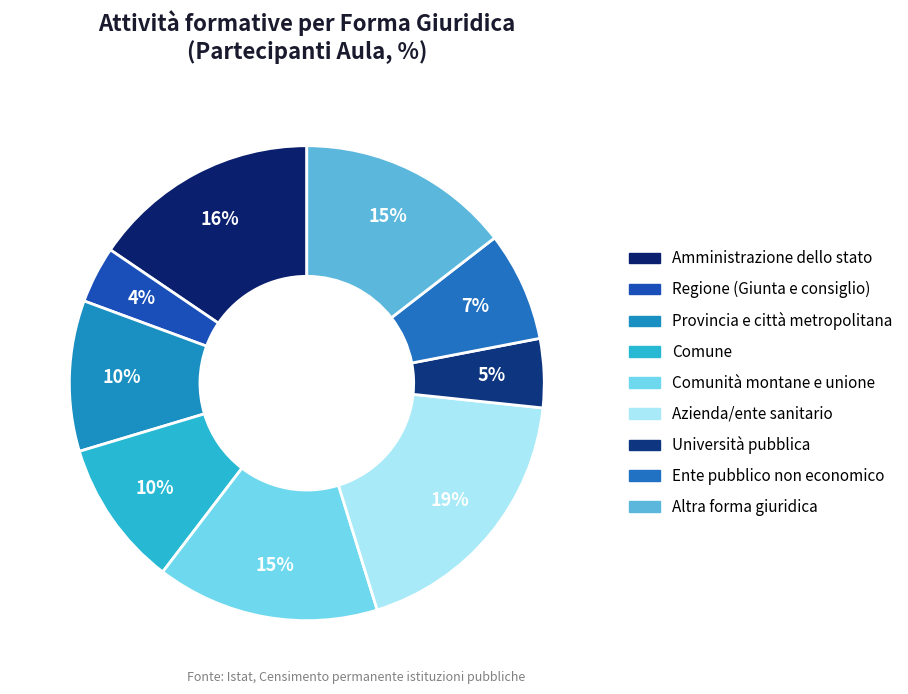

Count the number of slices in the pie.

9